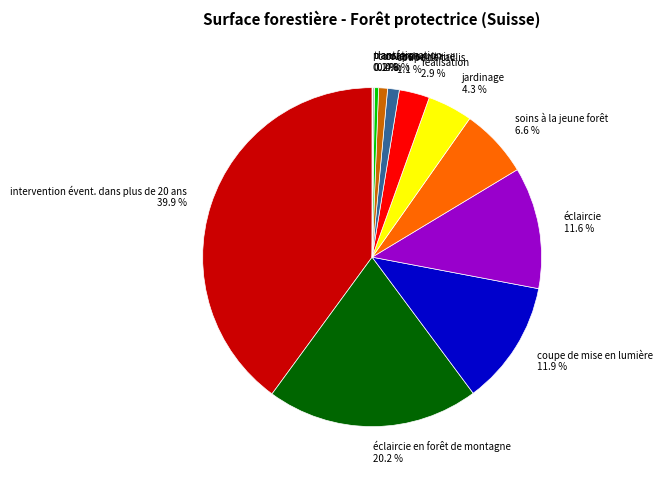

Does coupe de mise en lumière 11.9 % account for over 50% of the chart?

No